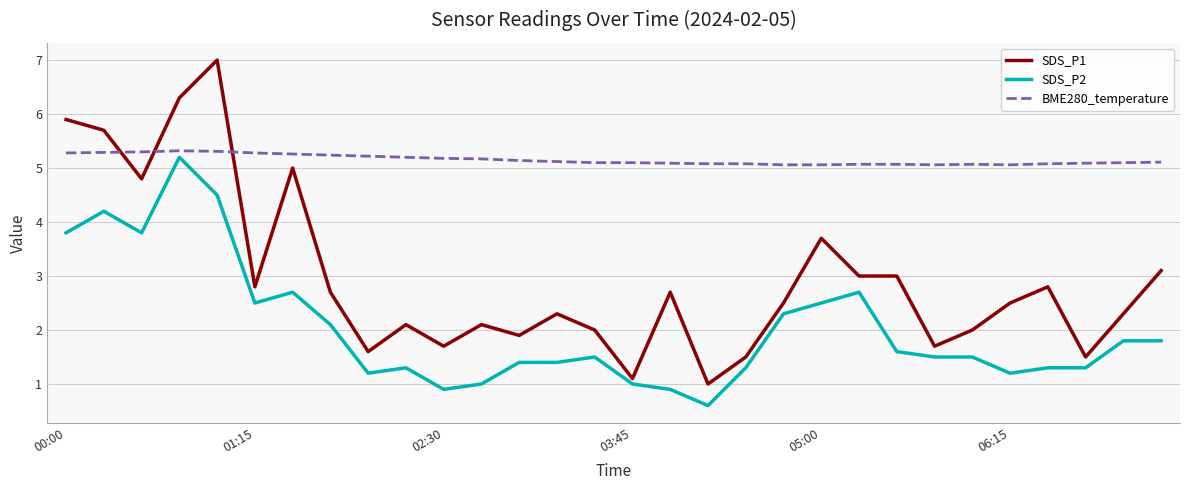

After their last crossing, which series has the higher values: SDS_P1 or BME280_temperature?

BME280_temperature